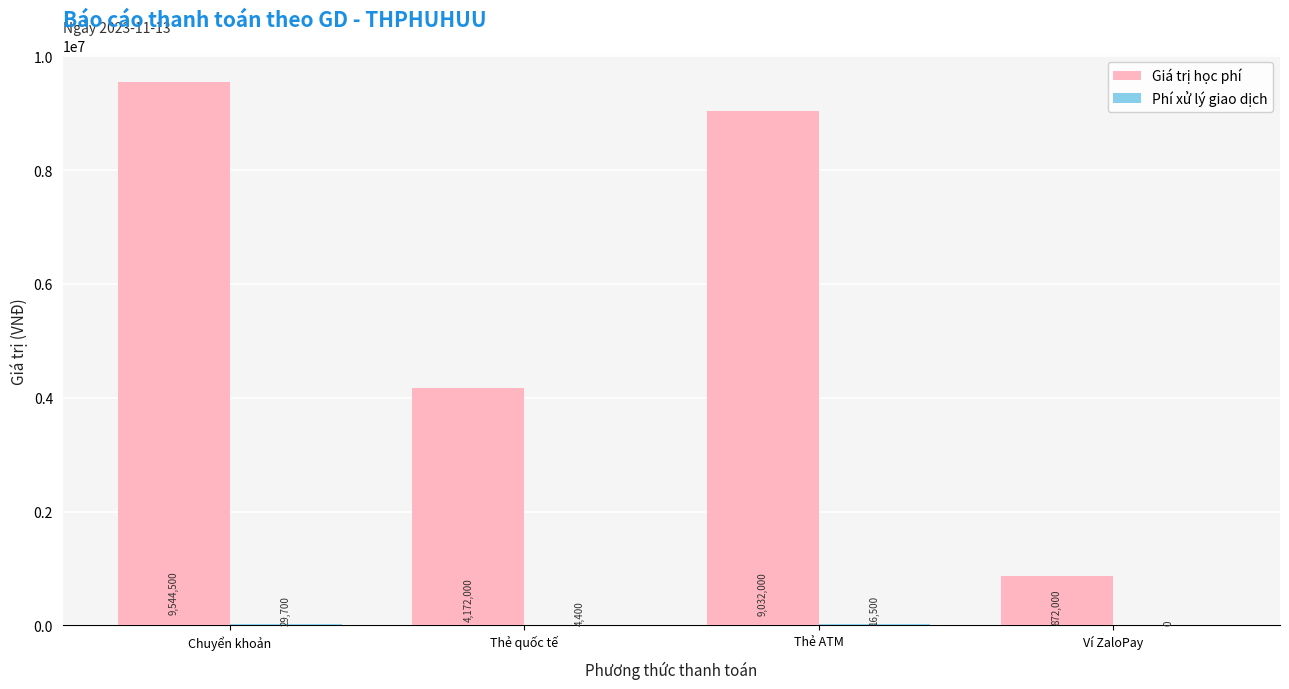

Between Thẻ quốc tế and Thẻ ATM, which series saw the biggest shift?

Giá trị học phí